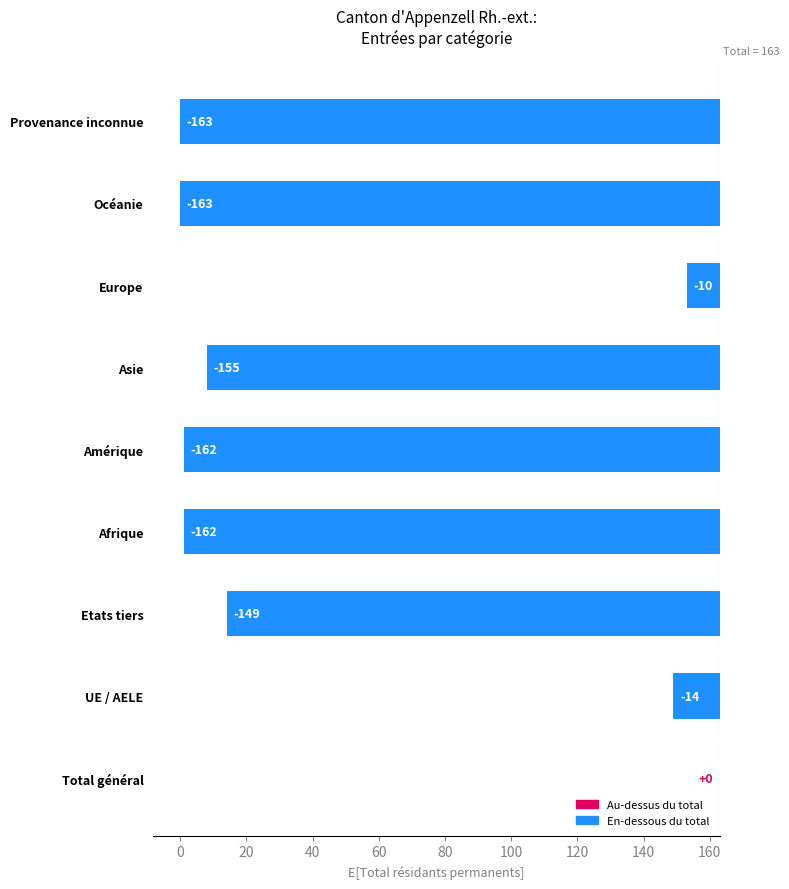

What is the value of the Permis B Total bar at the 5th from the left?

1